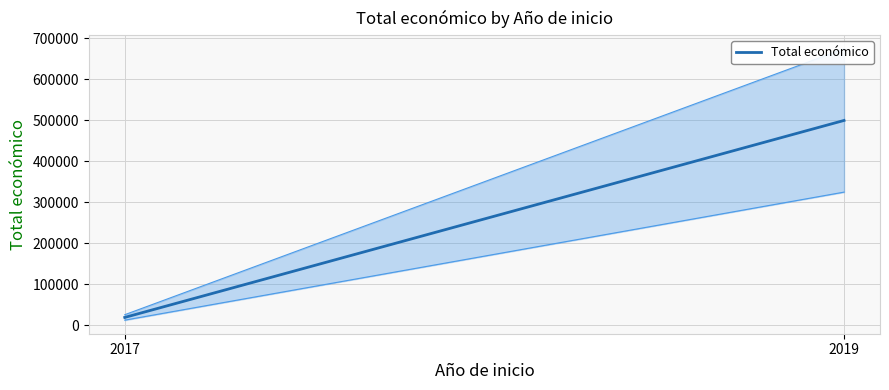

Approximately how many times larger is the value at 2019 compared to 2017?

26.3